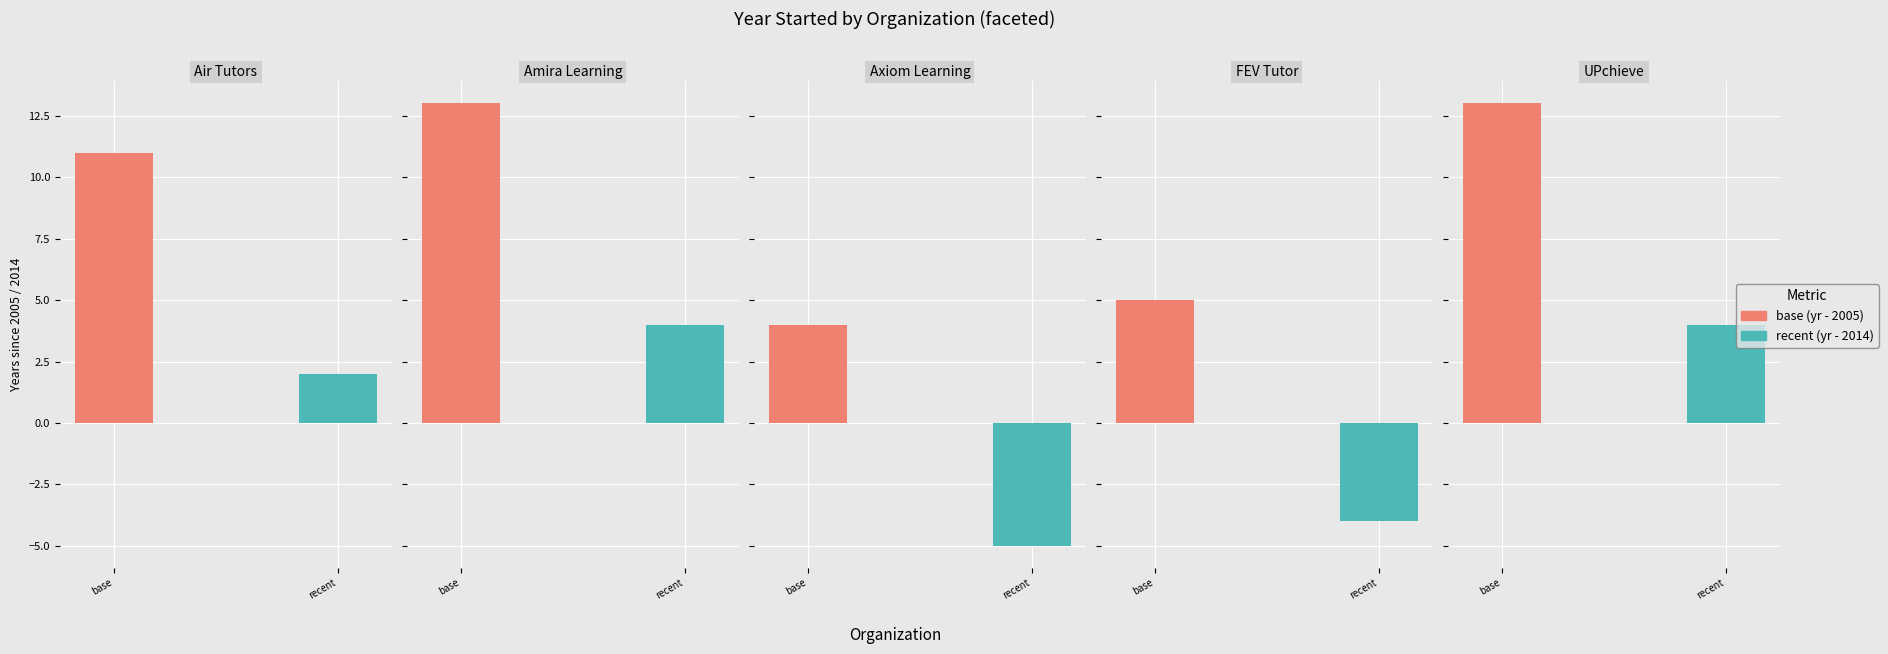

What is the approximate value at Air Tutors?

2016